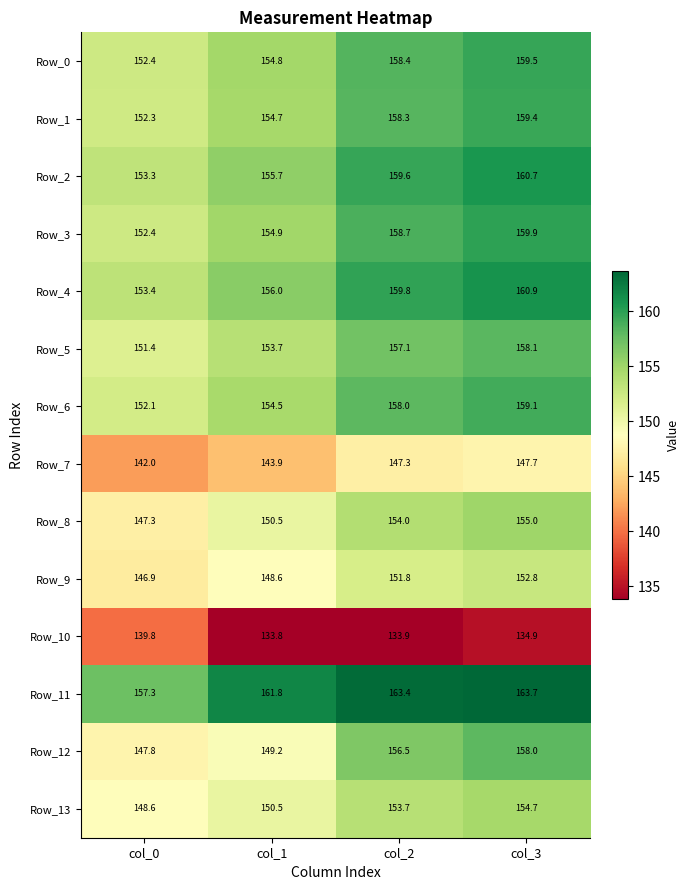

Count the number of data series in this chart.

14